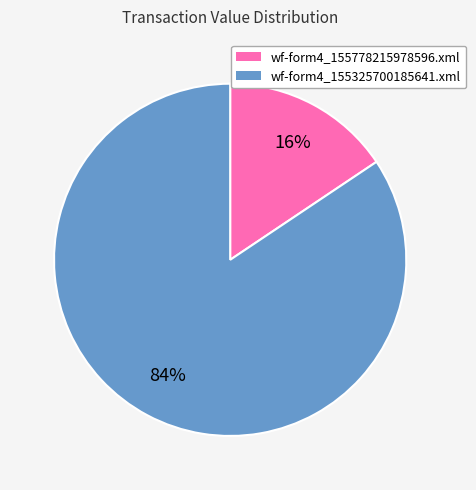

Is the sum of wf-form4_155778215978596.xml and wf-form4_155325700185641.xml greater than half?

Yes